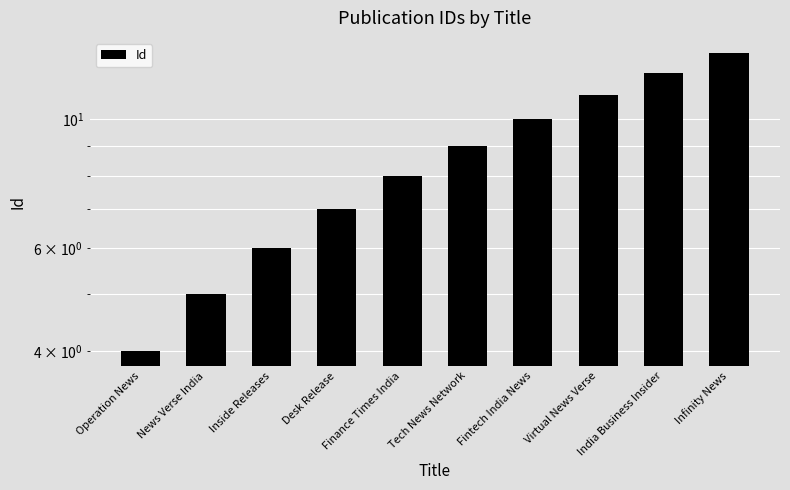

What is the label of the 3rd bar from the right?

Virtual News Verse